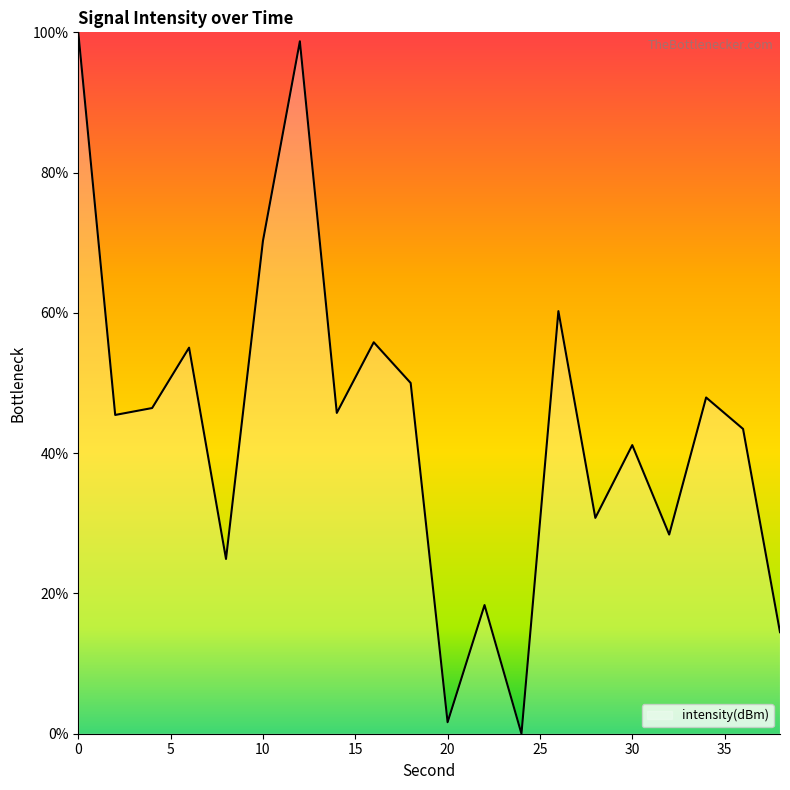

How many distinct data groups are displayed?

1